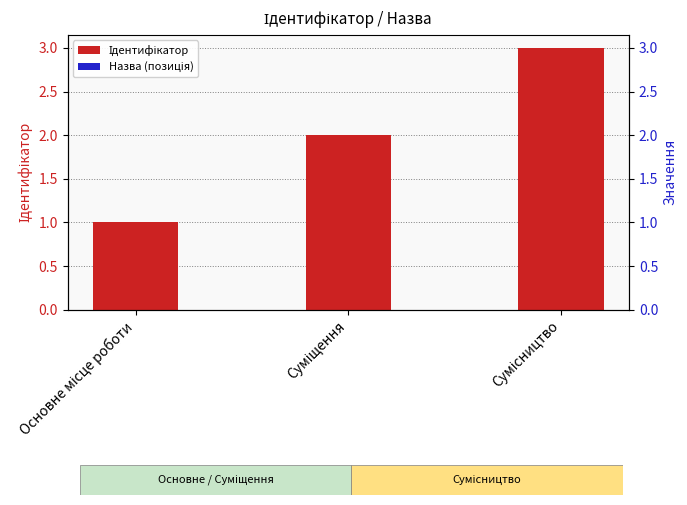

What is the value of the 1st bar from the left?

1